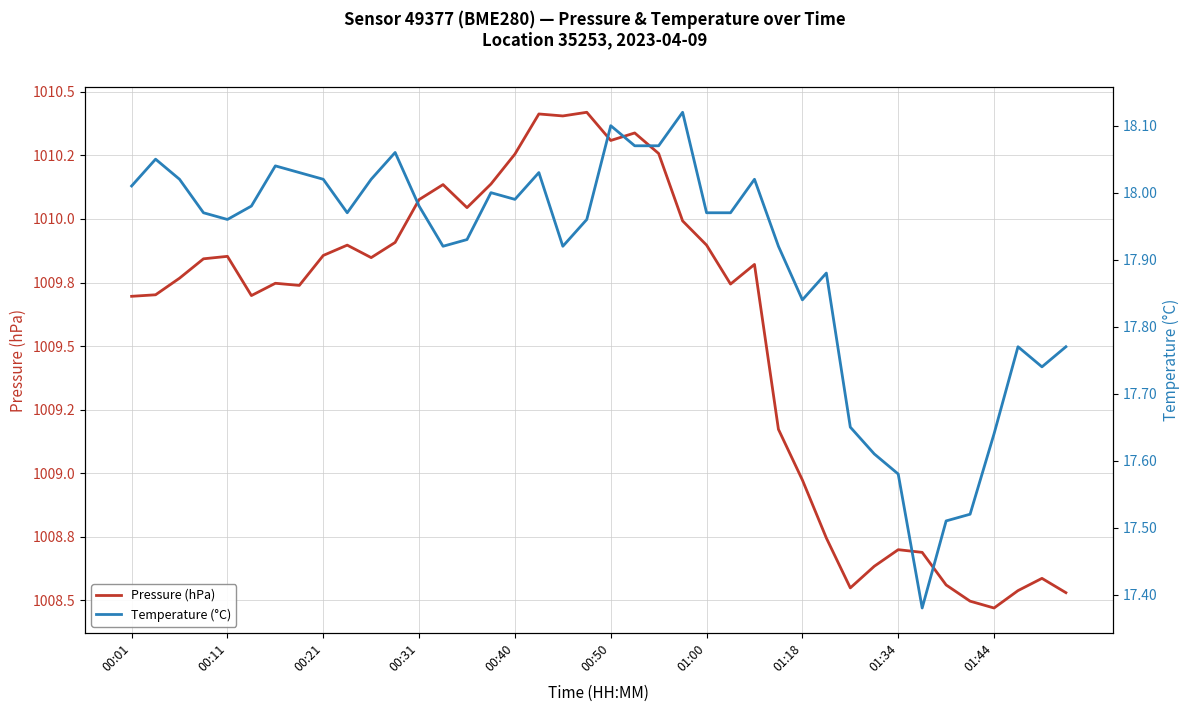

Is it true that Pressure (hPa) equals 1010.4 at 17?

True